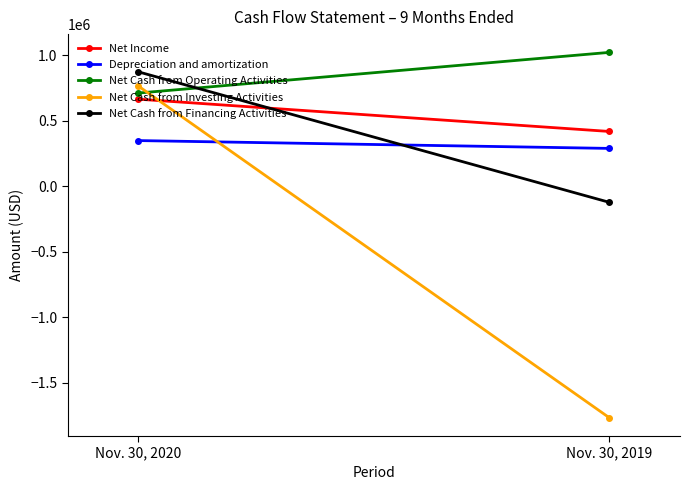

True or false: Depreciation and amortization has a value of 116436 at Nov. 30, 2020.

False